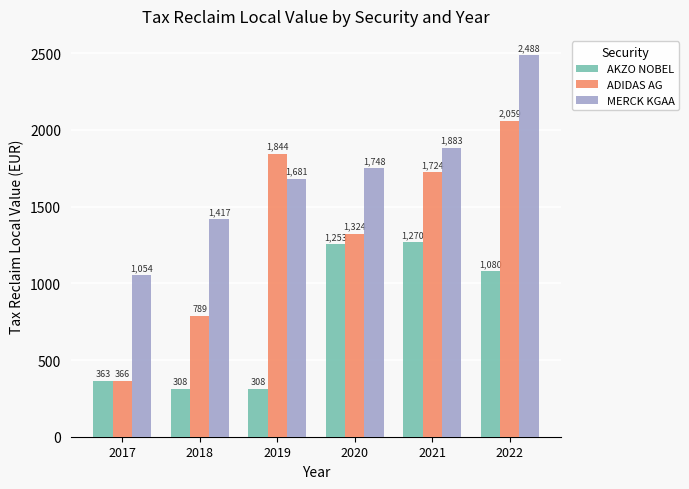

The value of ADIDAS AG at 2019 is 1843.6. True or false?

True